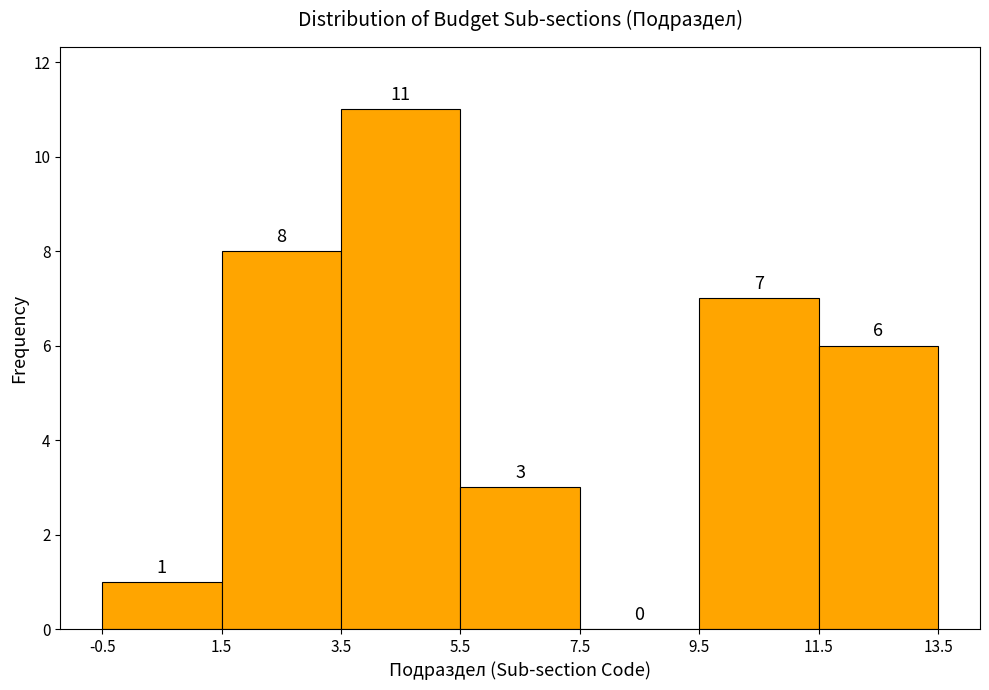

Reading left to right, list every bar in this chart as the range it spans on the x-axis followed by its height.

-0.5 to 1.5: 1
1.5 to 3.5: 8
3.5 to 5.5: 11
5.5 to 7.5: 3
7.5 to 9.5: 0
9.5 to 11.5: 7
11.5 to 13.5: 6